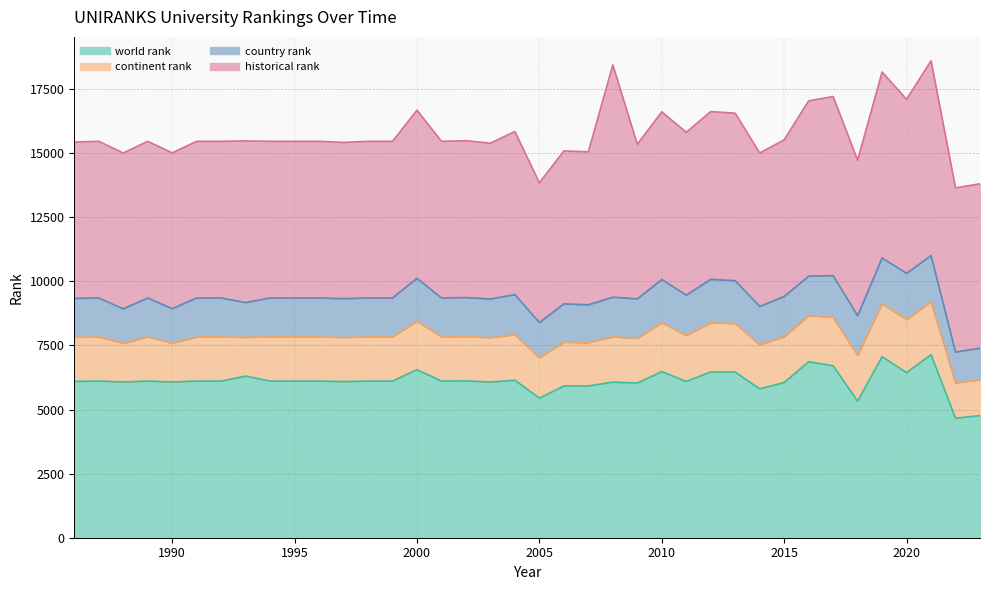

At which label is country rank closest to 1505?

2014